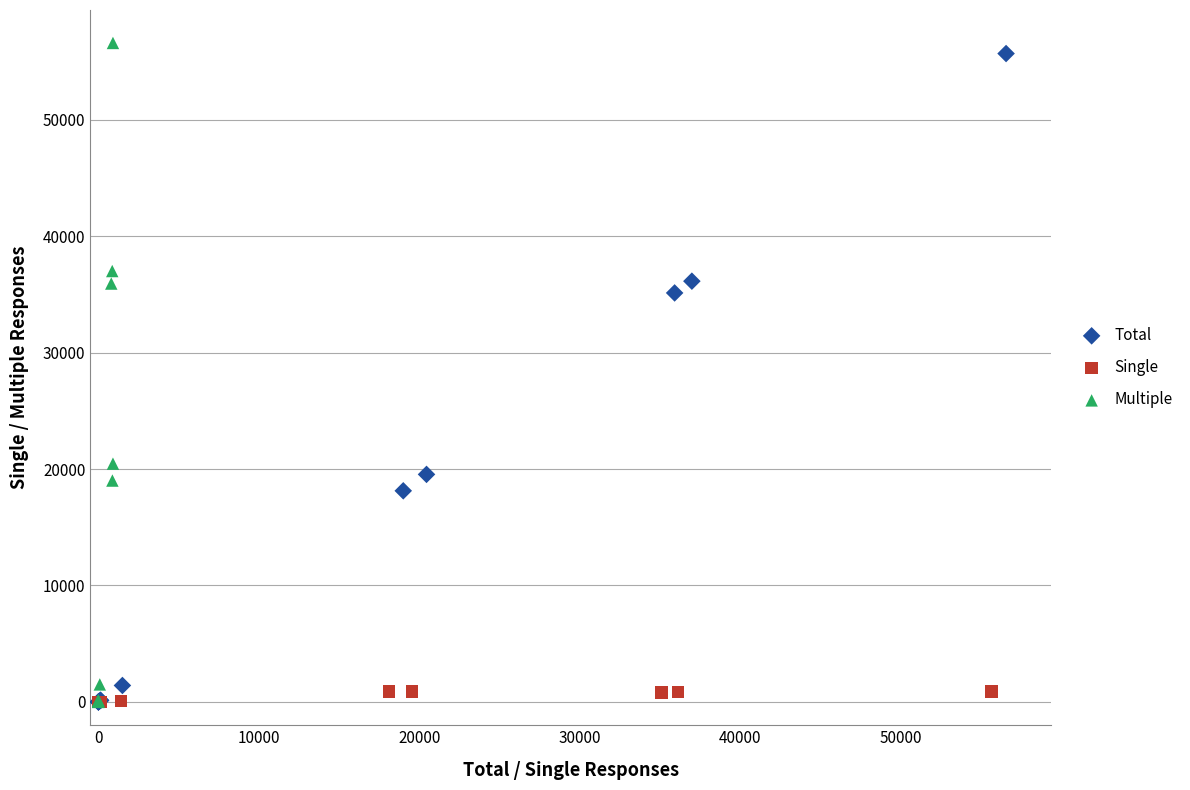

Which series has the largest Y range (max minus min)?

Multiple